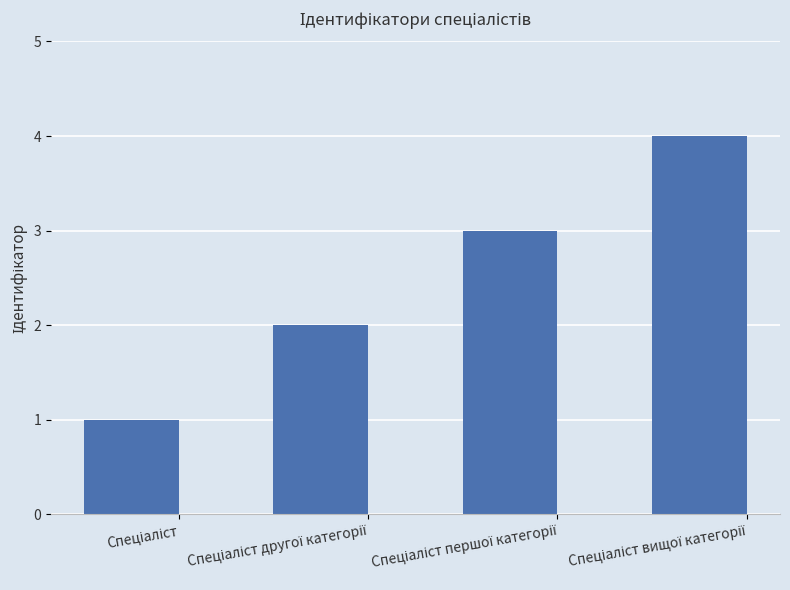

What is the difference between the second highest and second lowest values?

1